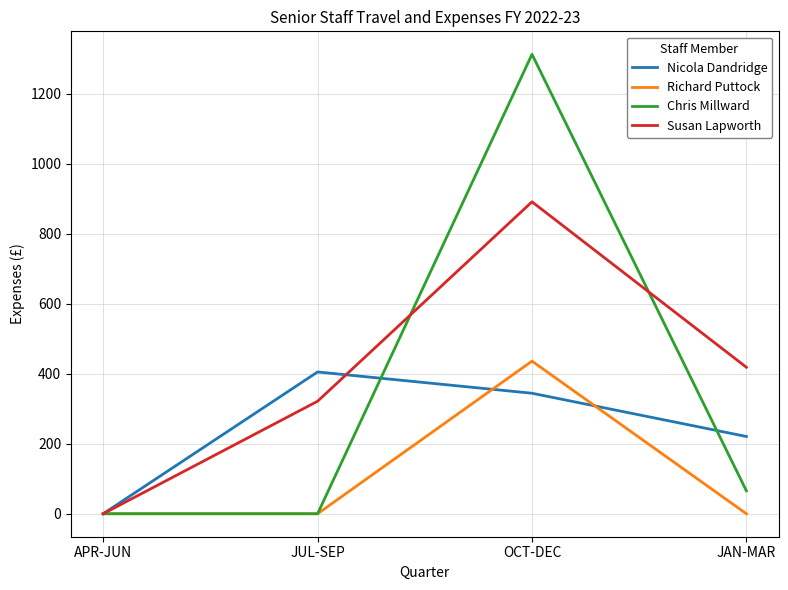

Rank the categories by Nicola Dandridge value from lowest to highest.

APR-JUN, JAN-MAR, OCT-DEC, JUL-SEP